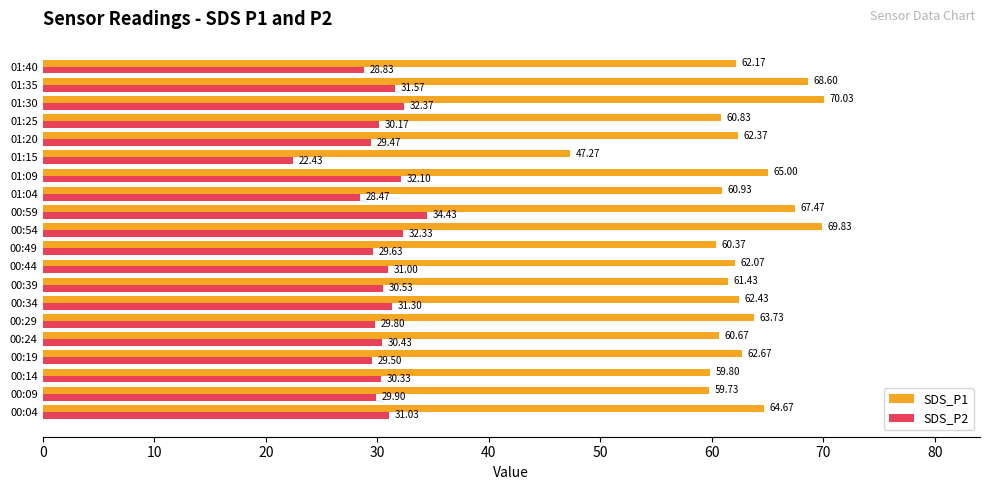

Which series has the largest total across all categories?

SDS_P1